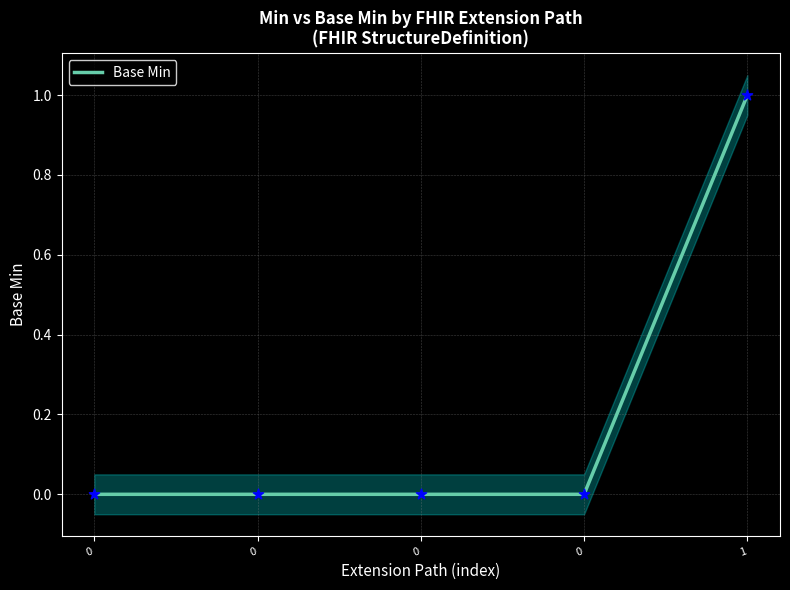

Between 0 and 1, which is larger?

1